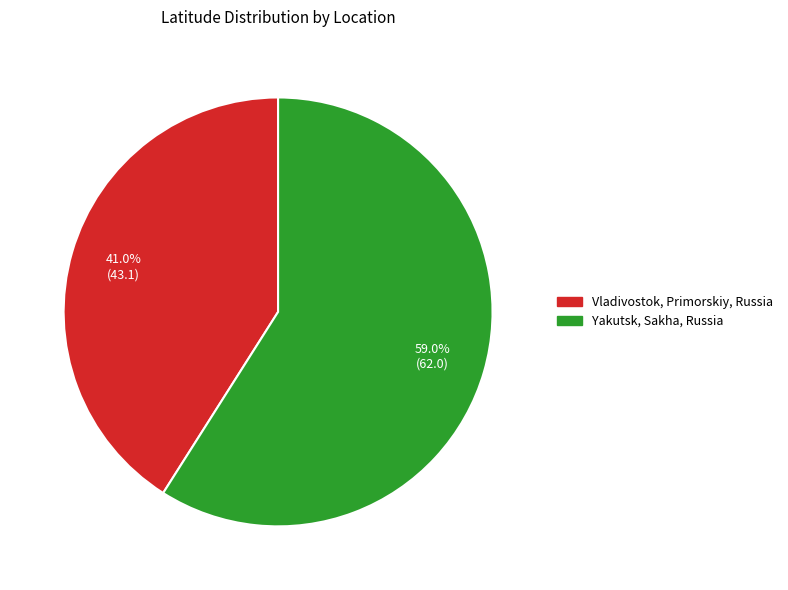

How much of the chart is everything except Vladivostok, Primorskiy, Russia?

59.0%